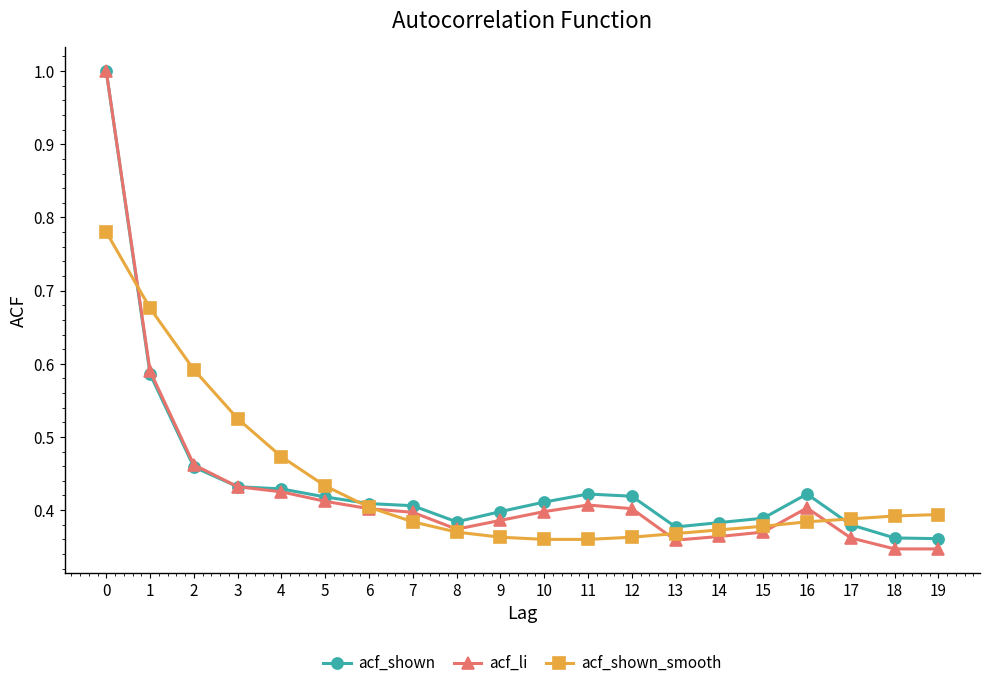

Does the chart have visible grid lines?

No